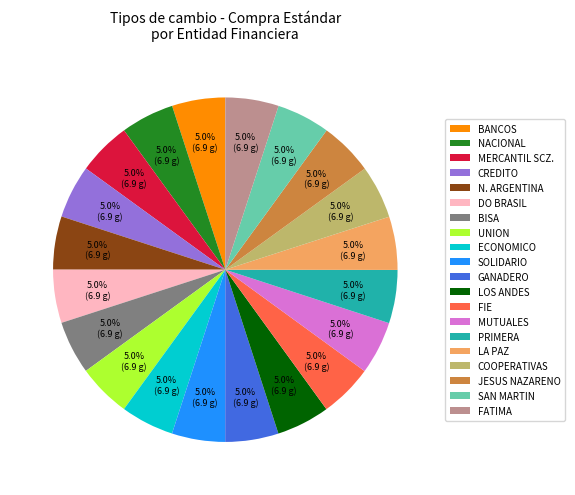

Does SOLIDARIO represent more than half of the total?

No